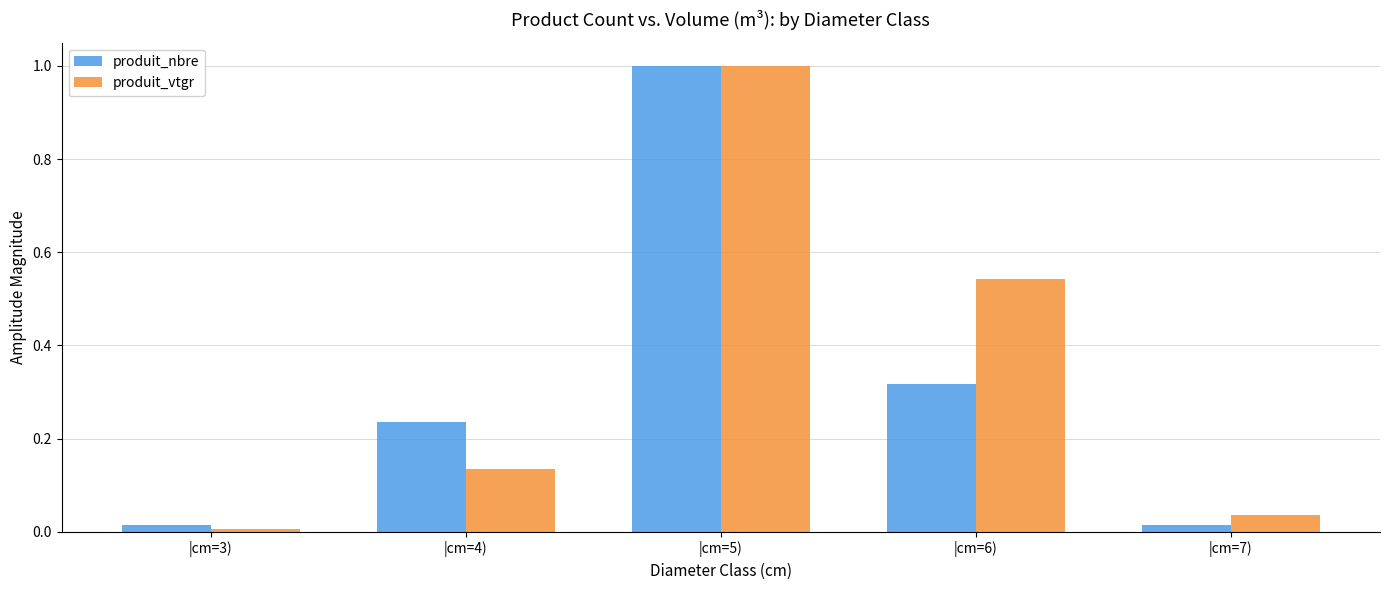

Which series changed the most between |cm=4) and |cm=5)?

produit_vtgr